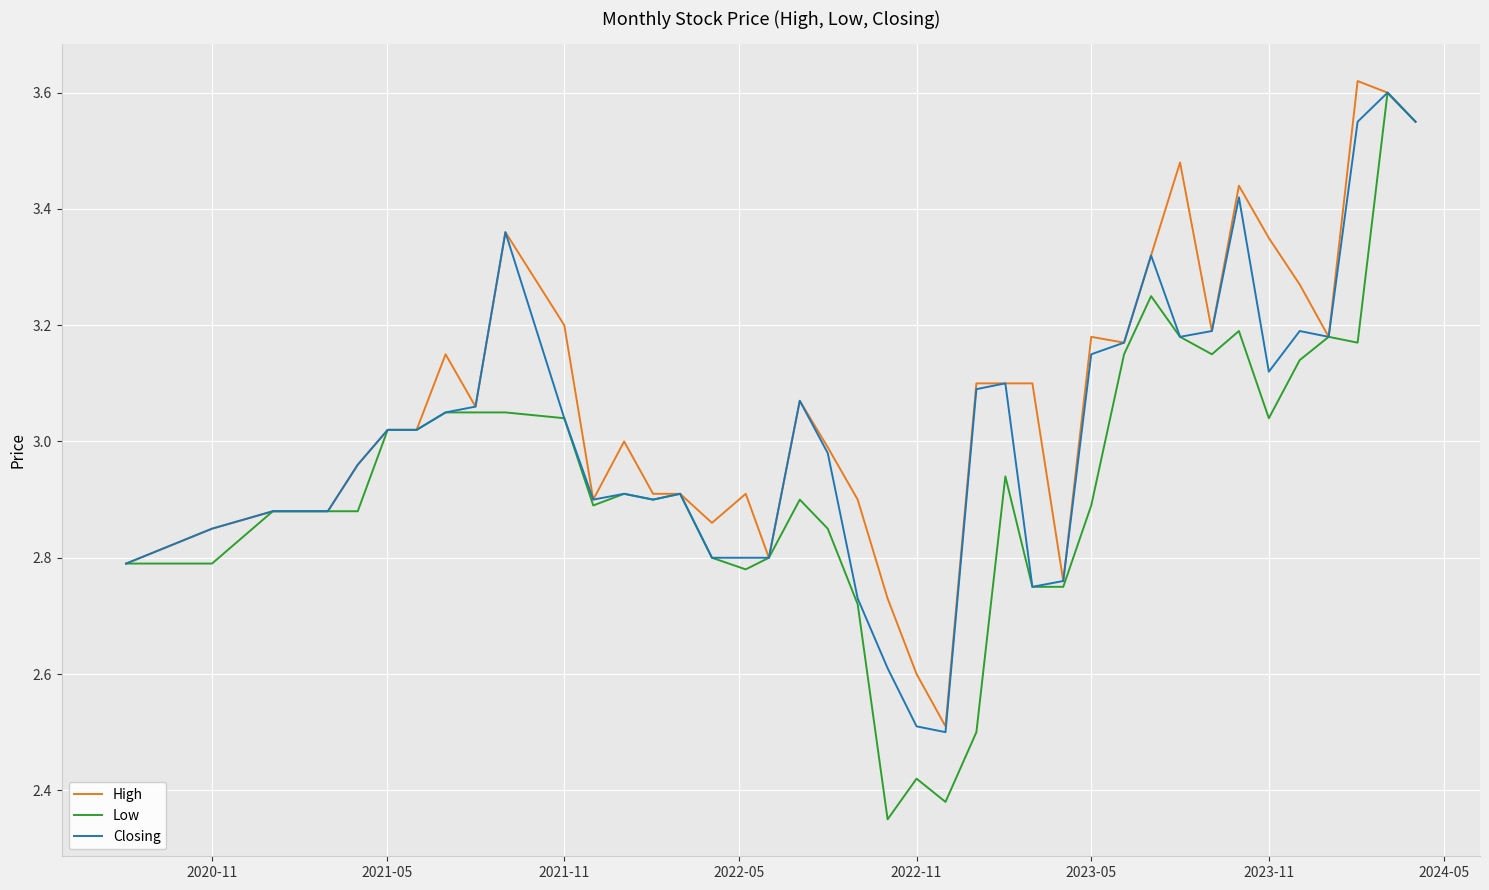

What are all the series names shown in the legend?

High, Low, Closing